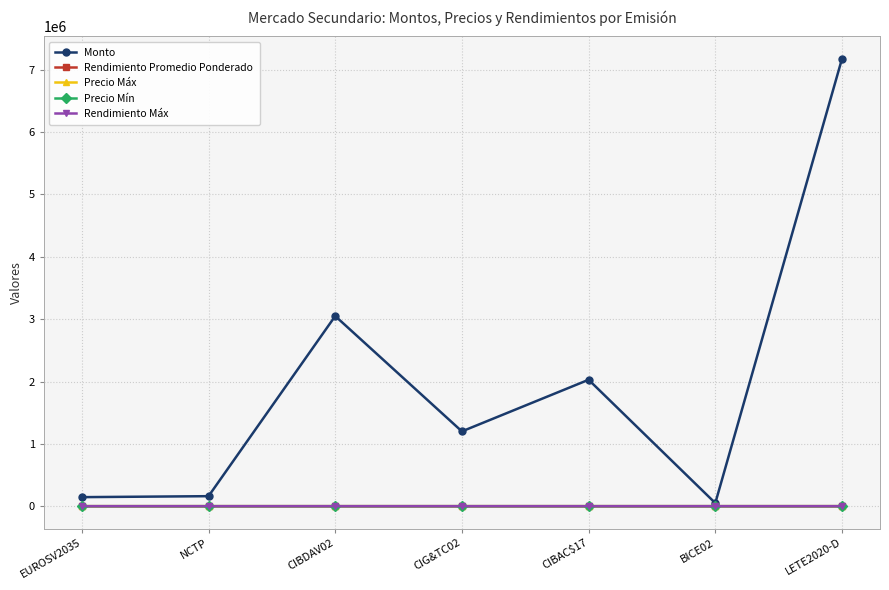

In Monto, how many points are lower than both neighbors (excluding endpoints)?

2